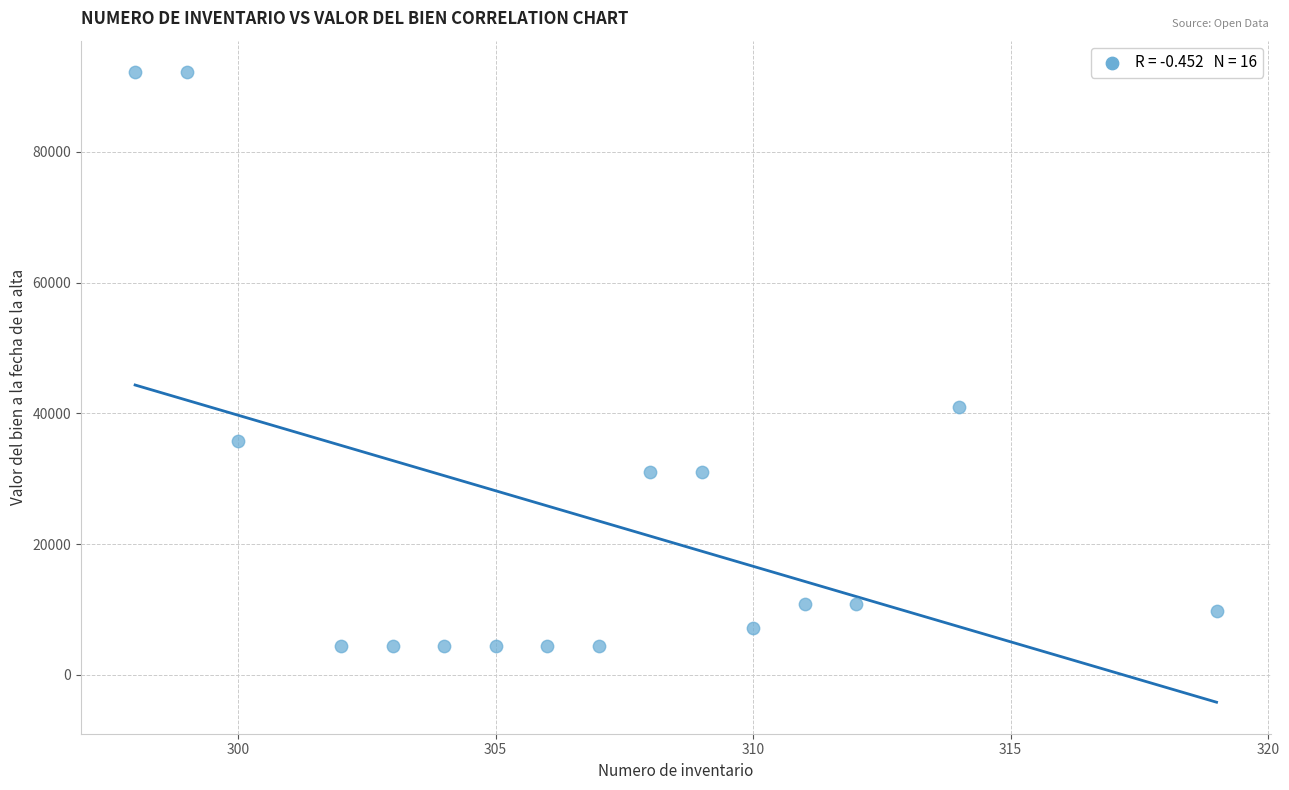

What Y value in the scatter plot is closest to 48285?

41006.0